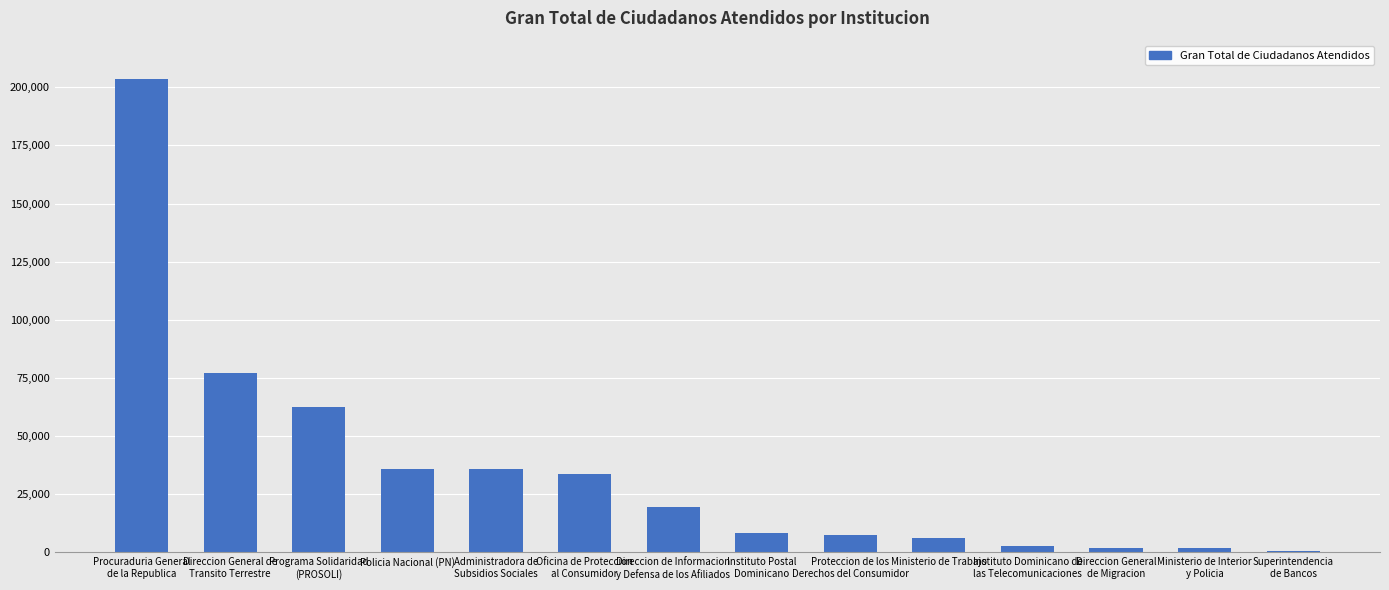

What position from the left is Ministerio de Interior
y Policia?

13